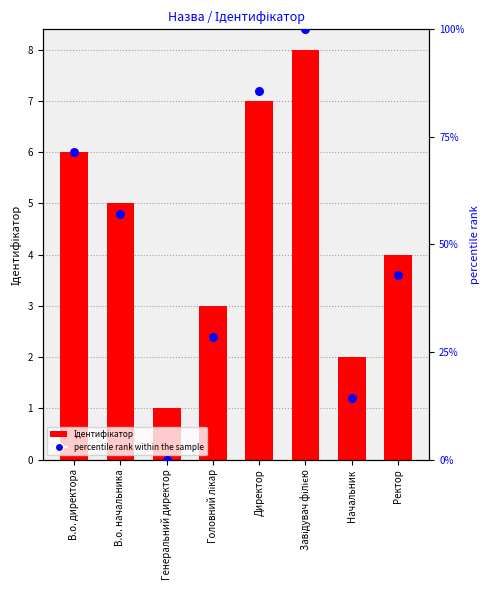

At which category is the sum across all series the highest?

Завідувач філією